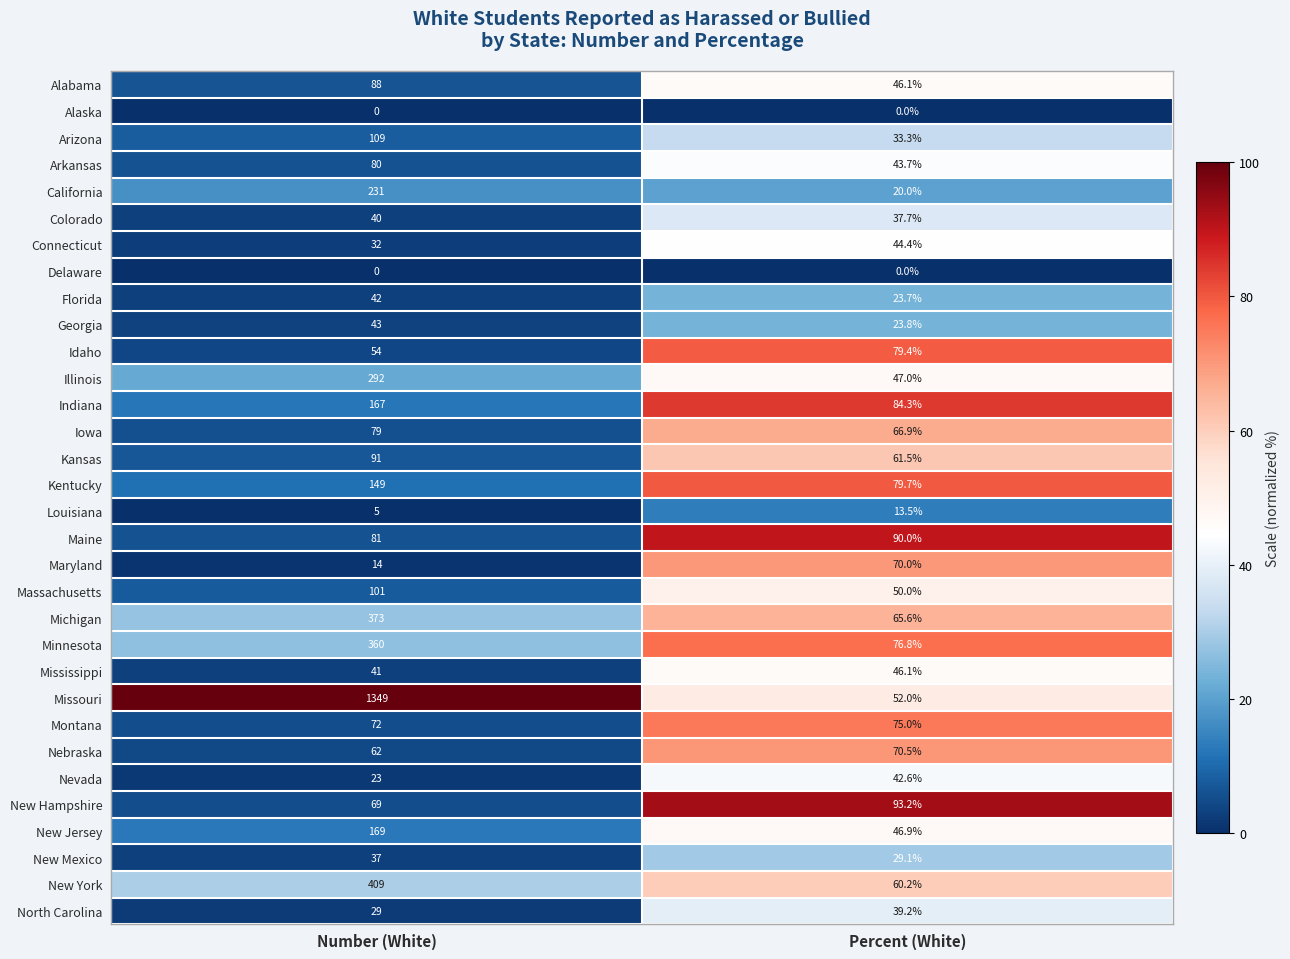

At which label does Montana reach its peak?

Percent (White)